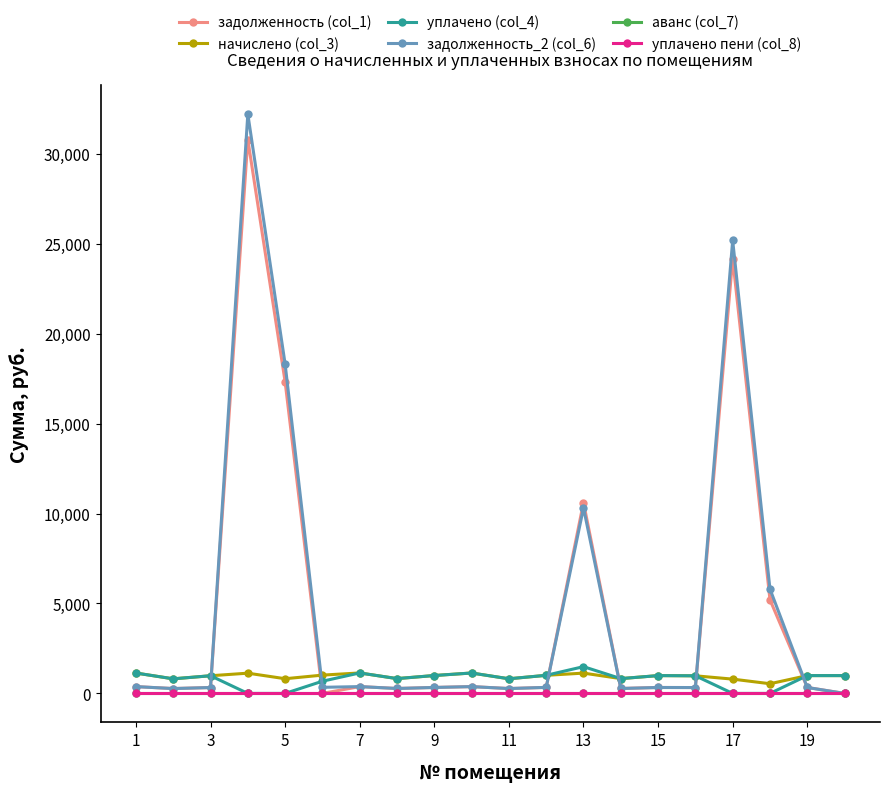

True or false: задолженность (col_1) has more than 2 points higher than both neighbors.

True